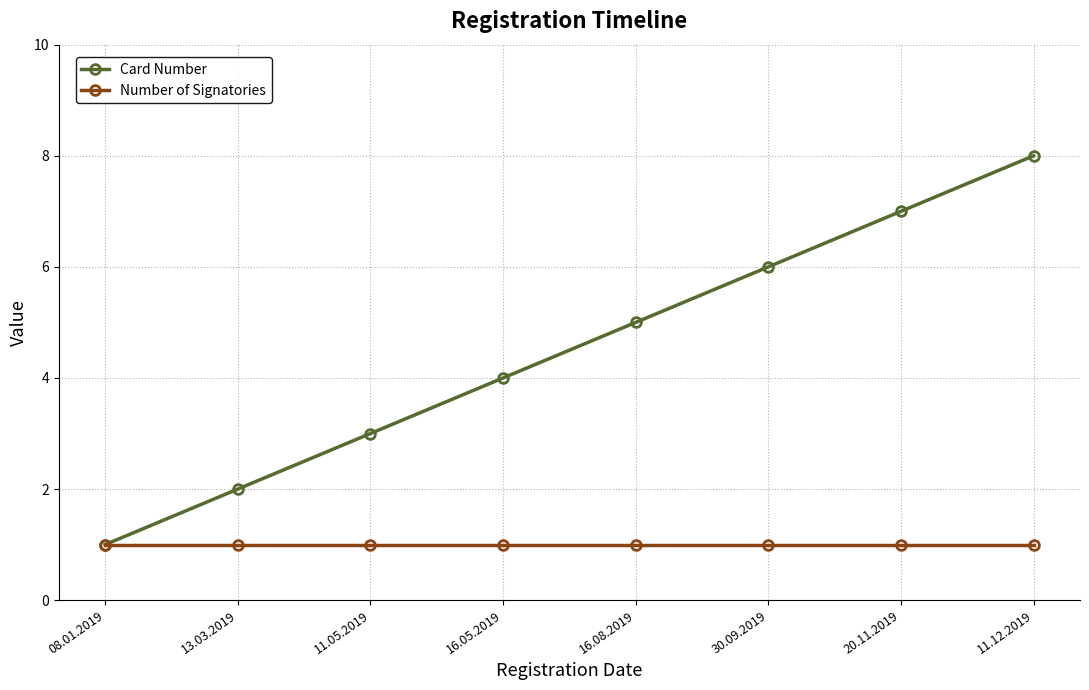

Is the value of Number of Signatories at 30.09.2019 greater than the value of Card Number at 20.11.2019?

No